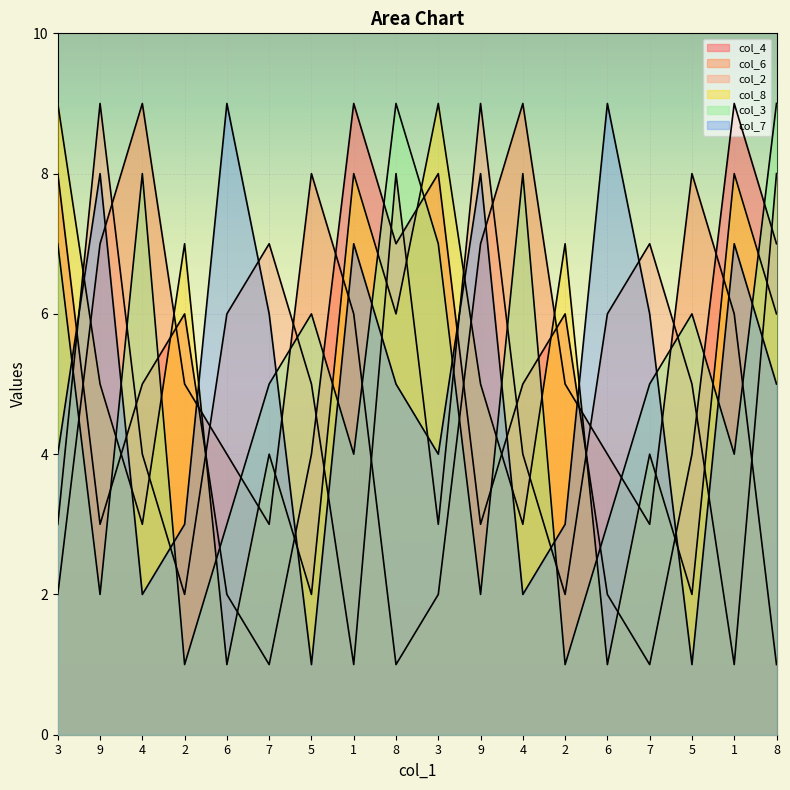

At which label does col_6 reach its minimum?

8